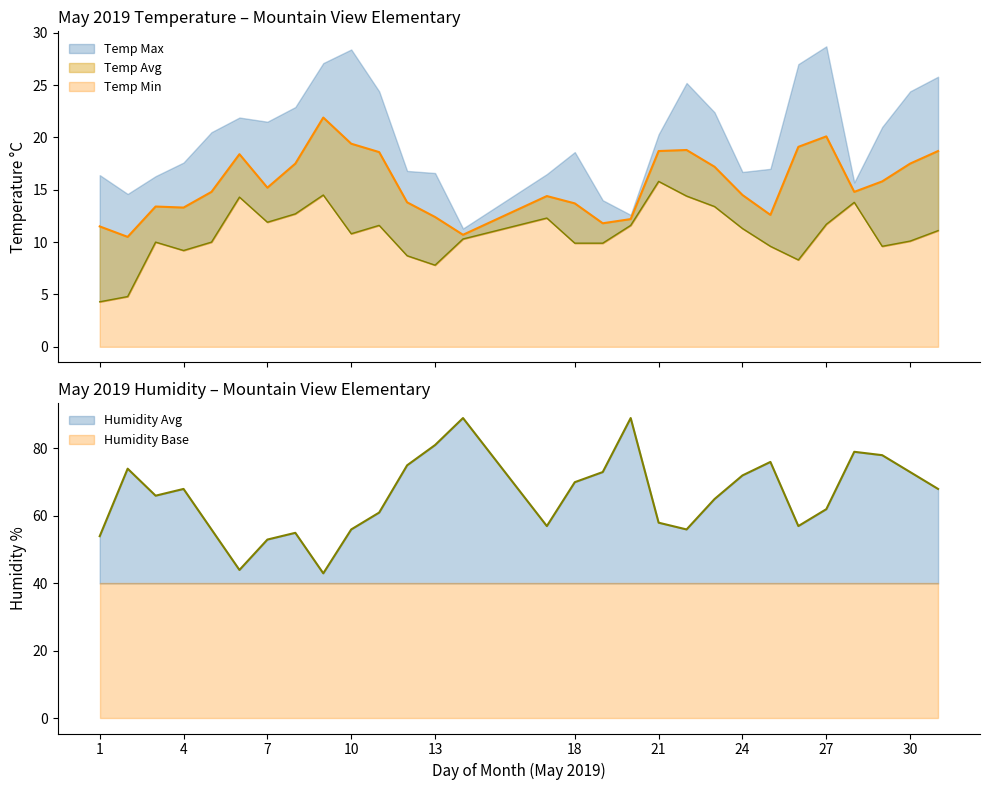

At how many categories does at least one series exceed 34?

29